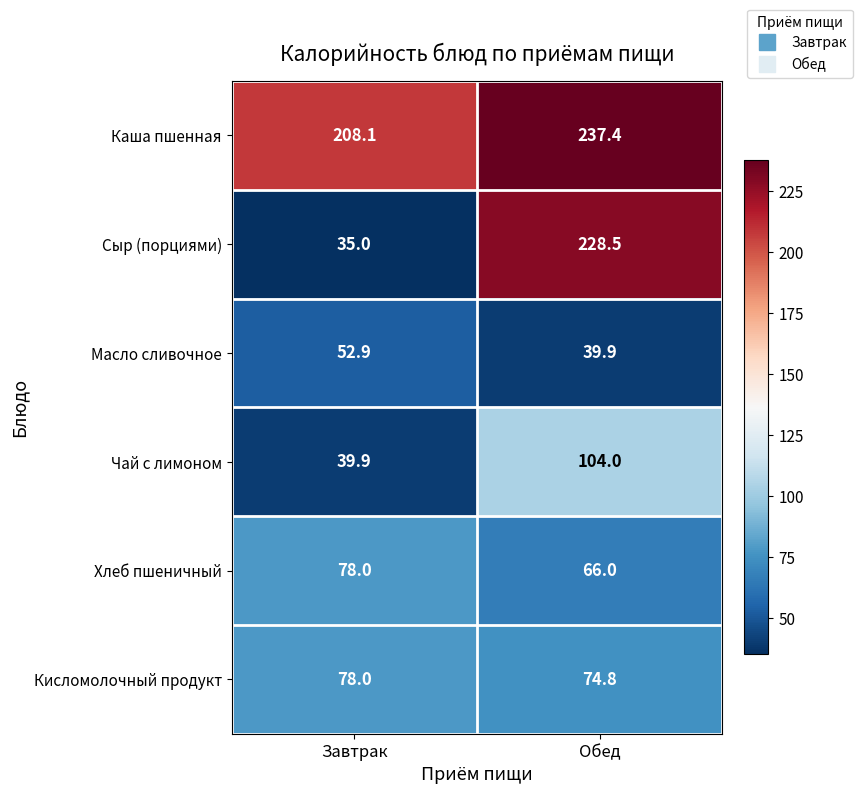

Reading left to right, transcribe all the data shown in this chart.

Каша пшенная: 208.1	237.4
Сыр (порциями): 35.0	228.5
Масло сливочное: 52.9	39.9
Чай с лимоном: 39.9	104.0
Хлеб пшеничный: 78.0	66.0
Кисломолочный продукт: 78.0	74.8